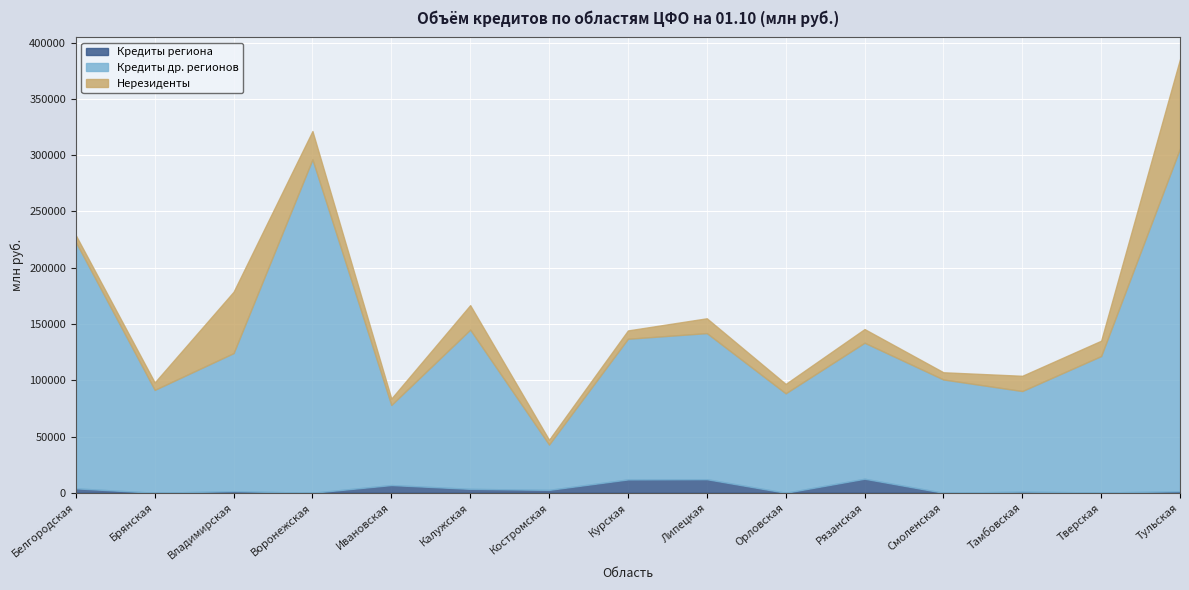

How many data points does each series have?

15